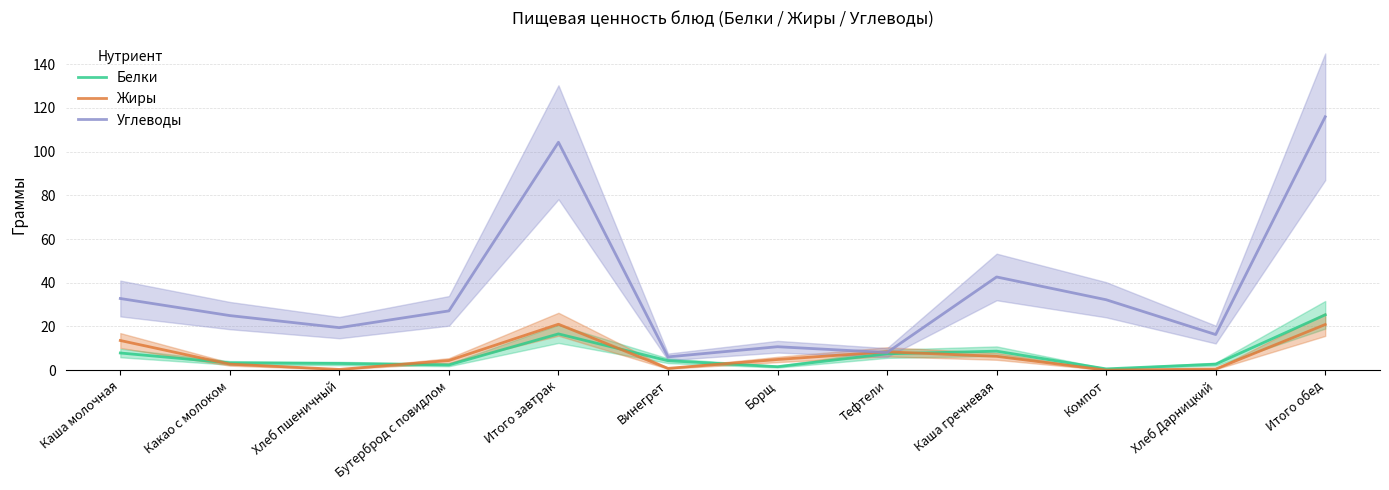

What is the total value across all series at Бутерброд с повидлом?

33.9